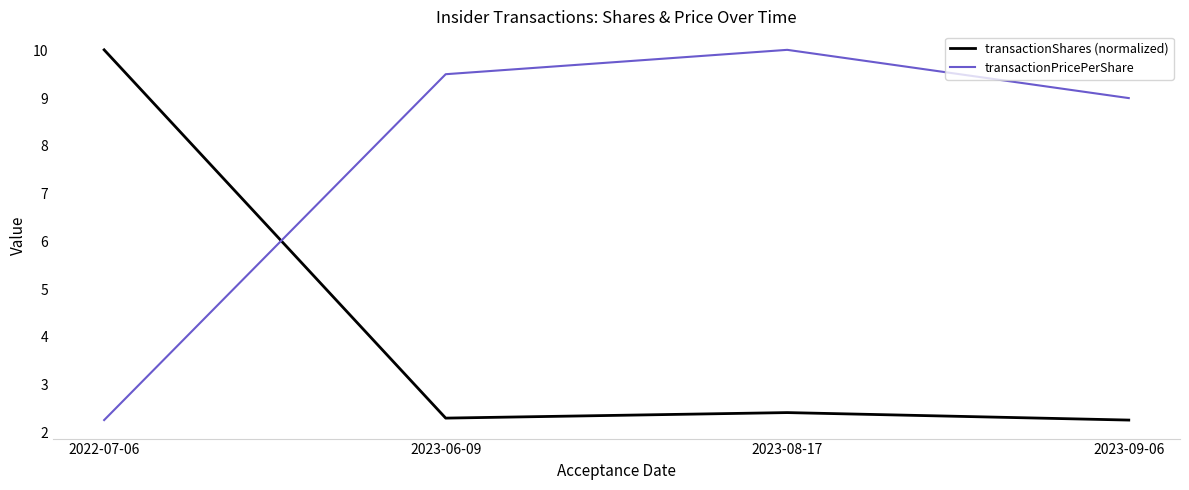

What is the sum of all transactionShares (normalized) values?

17.0